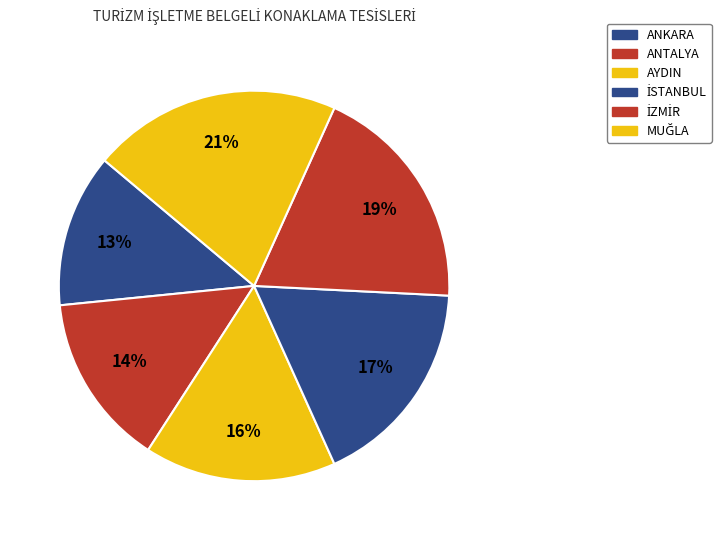

Is there any slice that represents more than half of the pie?

No